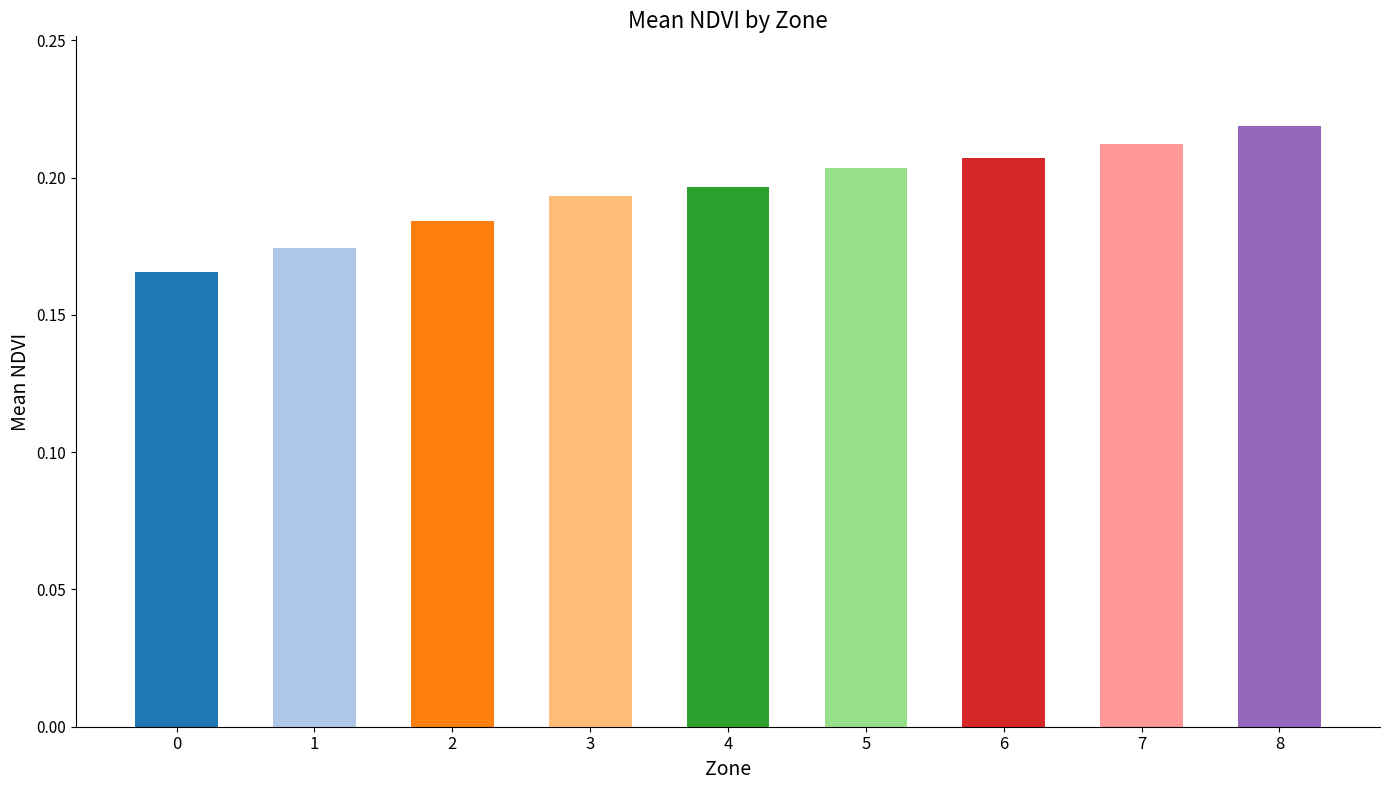

Which has a higher value, 1 or 6?

6